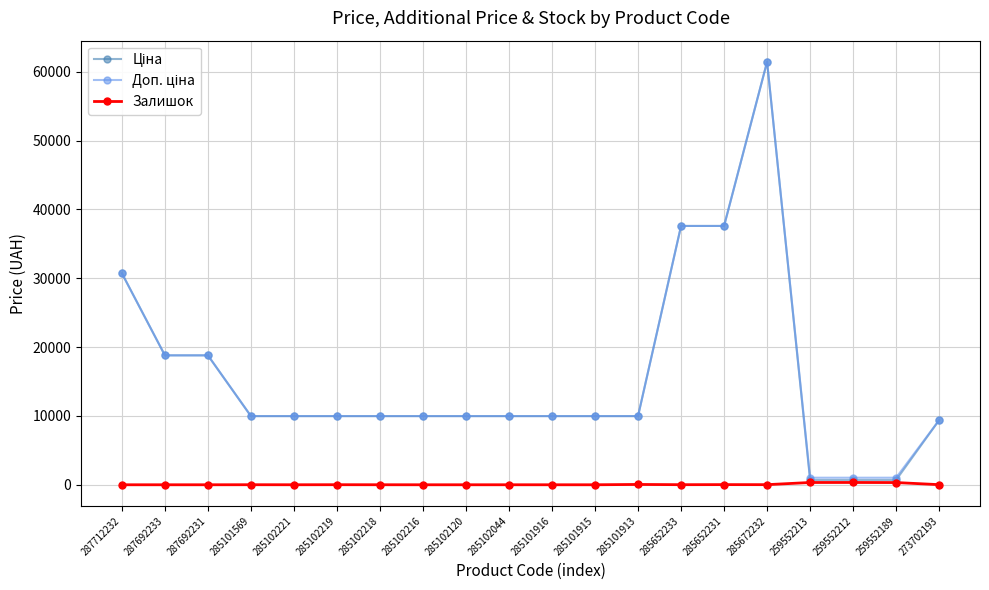

At how many categories does at least one series exceed 29927?

4